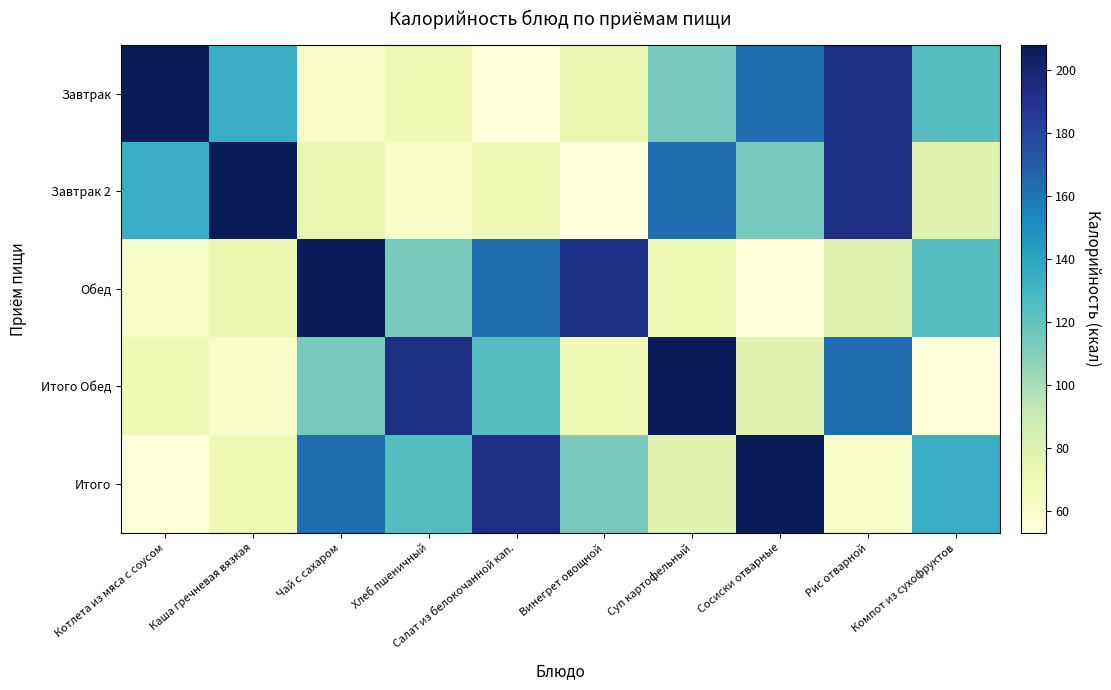

Reading right to left, transcribe all the data shown in this chart.

Завтрак: Компот из сухофруктов=124	Рис отварной=193	Сосиски отварные=163	Суп картофельный=114	Винегрет овощной=73	Салат из белокочанной кап.=53	Хлеб пшеничный=70	Чай с сахаром=61	Каша гречневая вязкая=135	Котлета из мяса с соусом=208
Завтрак 2: Компот из сухофруктов=78	Рис отварной=193	Сосиски отварные=114	Суп картофельный=163	Винегрет овощной=53	Салат из белокочанной кап.=70	Хлеб пшеничный=61	Чай с сахаром=73	Каша гречневая вязкая=208	Котлета из мяса с соусом=135
Обед: Компот из сухофруктов=124	Рис отварной=78	Сосиски отварные=53	Суп картофельный=70	Винегрет овощной=193	Салат из белокочанной кап.=163	Хлеб пшеничный=114	Чай с сахаром=208	Каша гречневая вязкая=73	Котлета из мяса с соусом=61
Итого Обед: Компот из сухофруктов=53	Рис отварной=163	Сосиски отварные=78	Суп картофельный=208	Винегрет овощной=70	Салат из белокочанной кап.=124	Хлеб пшеничный=193	Чай с сахаром=114	Каша гречневая вязкая=61	Котлета из мяса с соусом=70
Итого: Компот из сухофруктов=135	Рис отварной=61	Сосиски отварные=208	Суп картофельный=78	Винегрет овощной=114	Салат из белокочанной кап.=193	Хлеб пшеничный=124	Чай с сахаром=163	Каша гречневая вязкая=70	Котлета из мяса с соусом=53